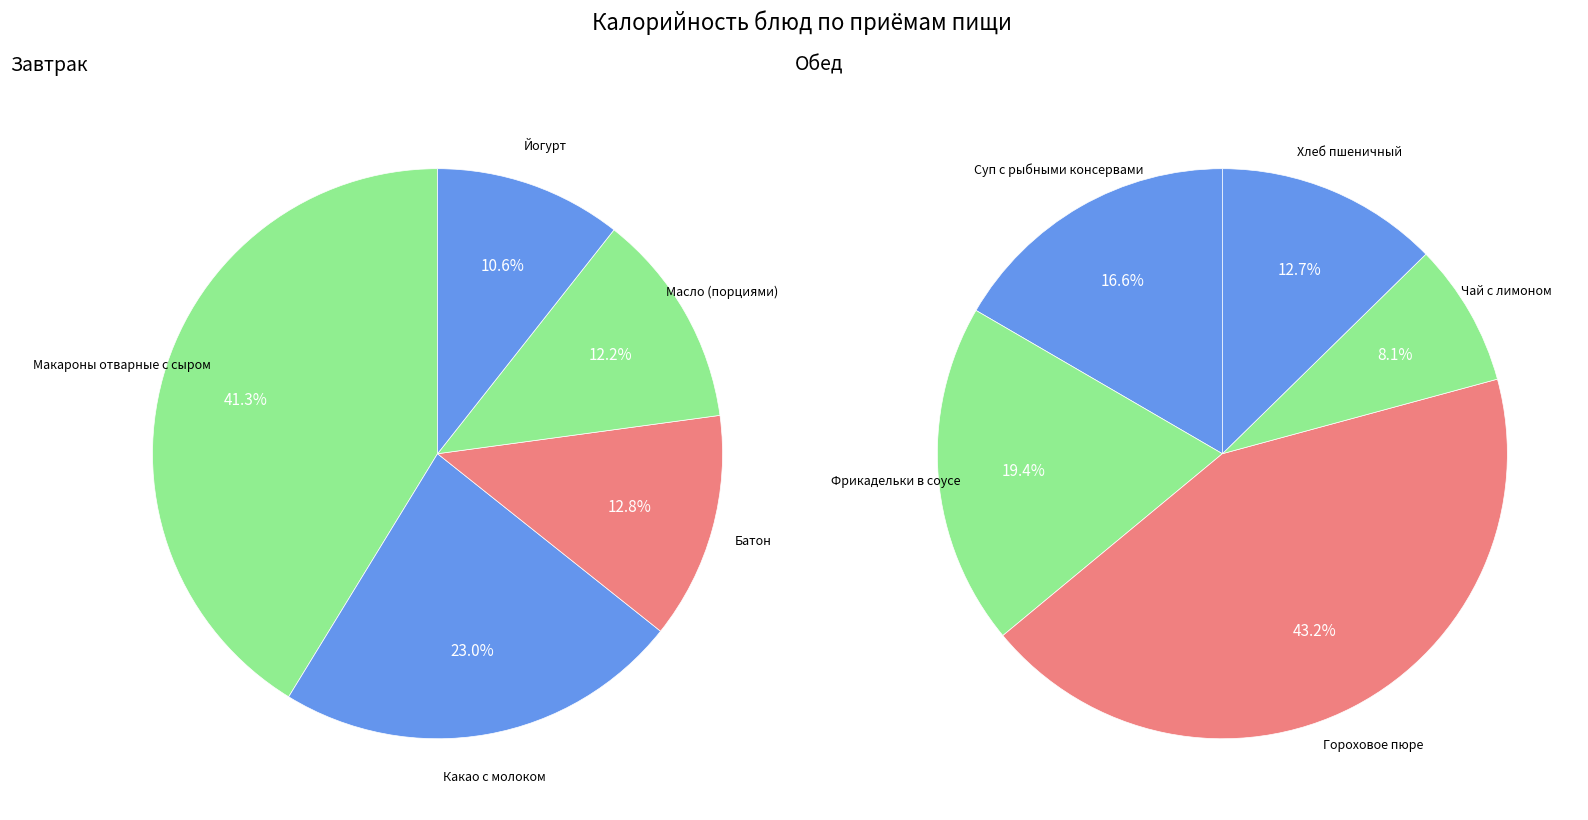

Rank the series by their maximum value, from highest to lowest.

Обед, Завтрак